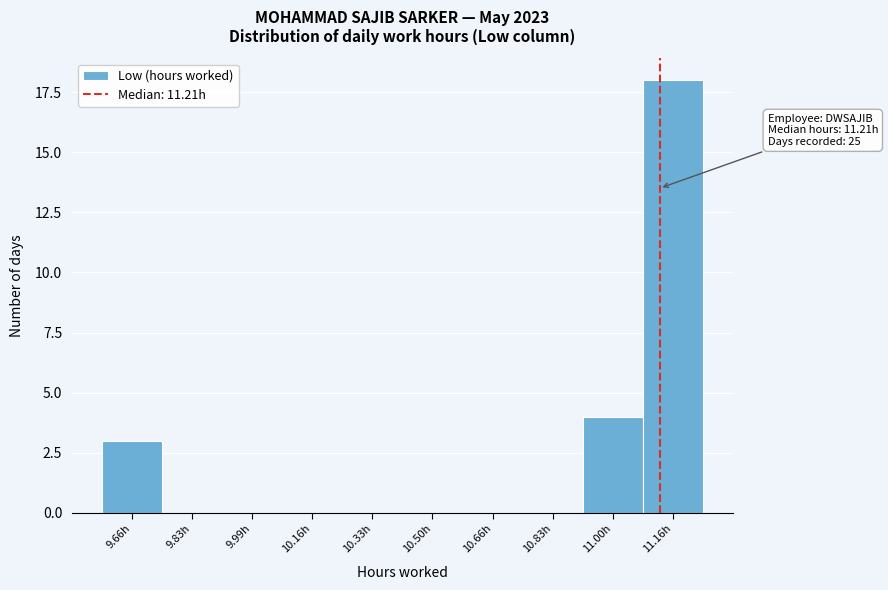

Reading left to right, list all the values displayed in this chart.

9.66h=3	9.83h=0	9.99h=0	10.16h=0	10.33h=0	10.50h=0	10.66h=0	10.83h=0	11.00h=4	11.16h=18